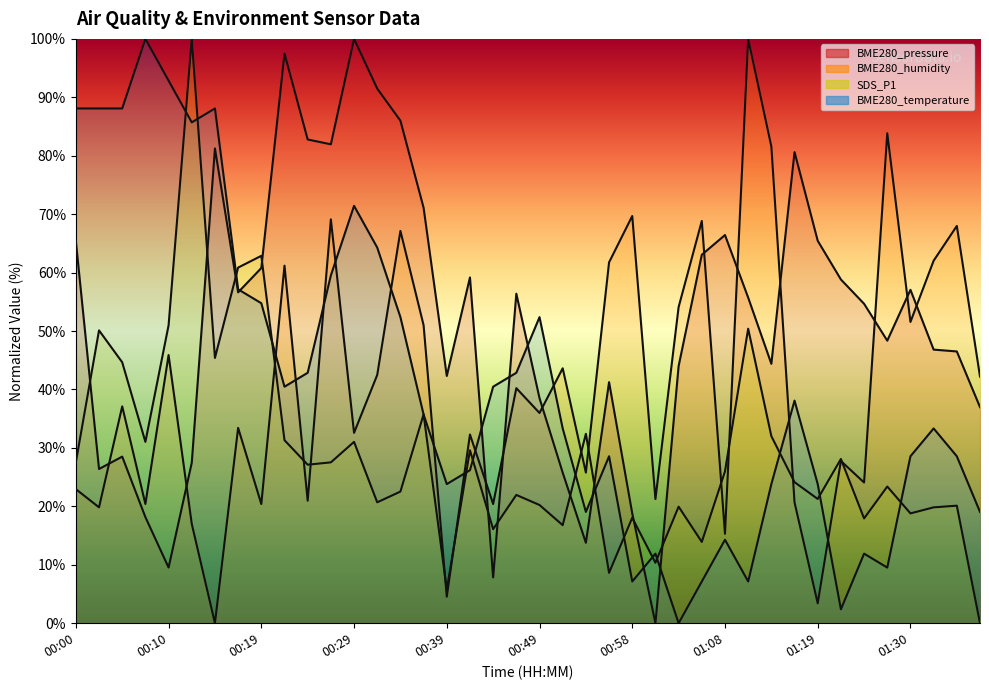

At how many categories does at least one series exceed 0?

40